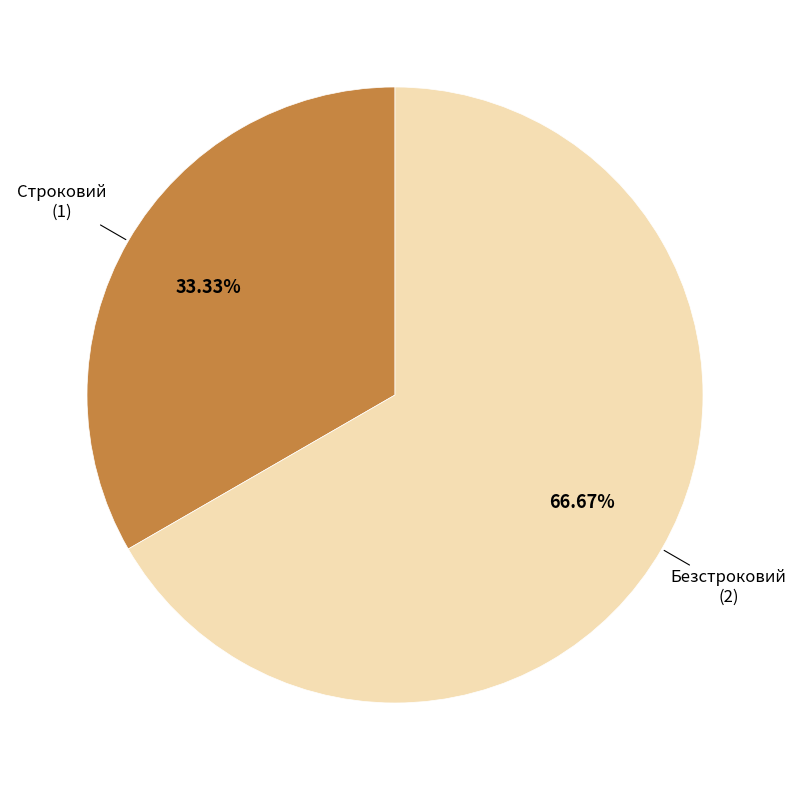

To the nearest percent, what is the difference between the largest and smallest slice percentages?

33%